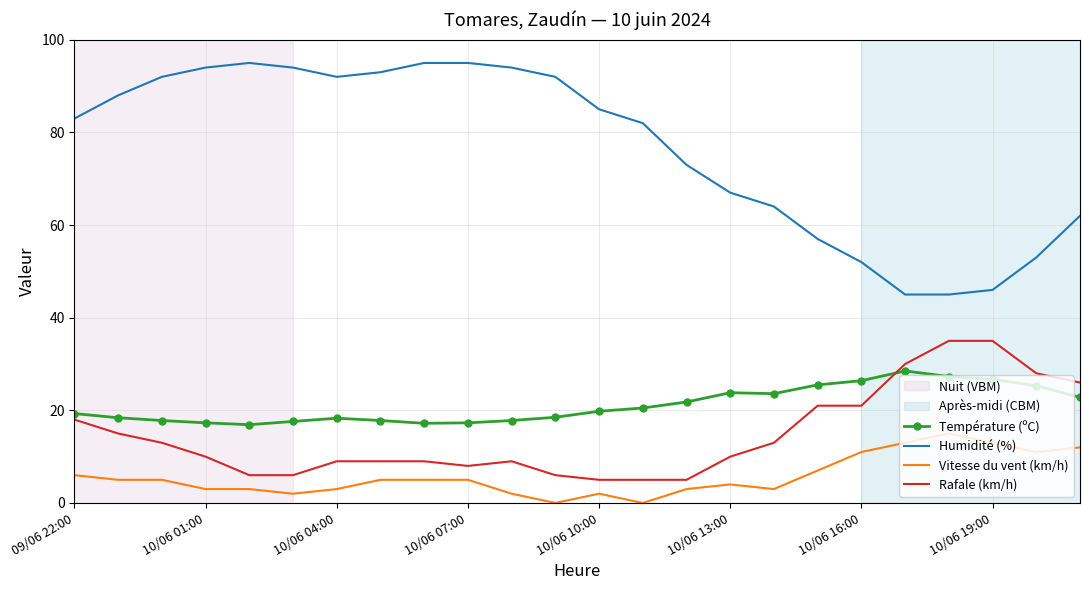

True or false: Humidité (%) and Température (ºC) intersect in this chart.

False